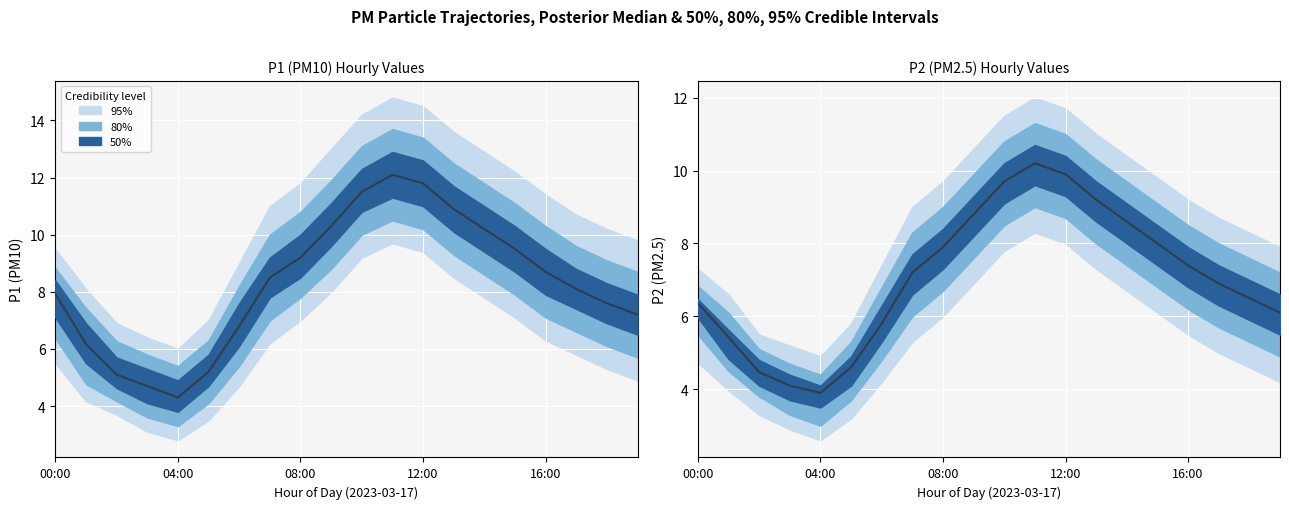

Is it true that the value at 7 is 9.7?

False